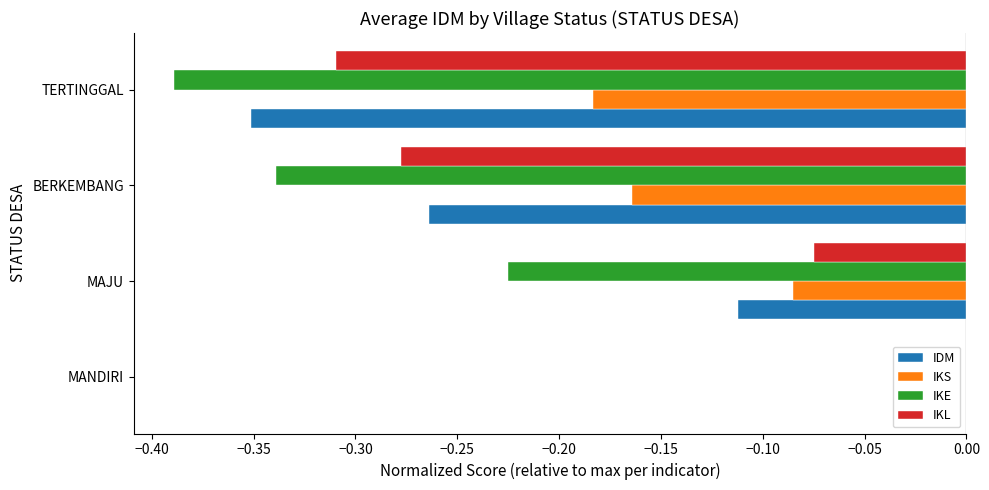

Which series changed the most between MAJU and BERKEMBANG?

IKL